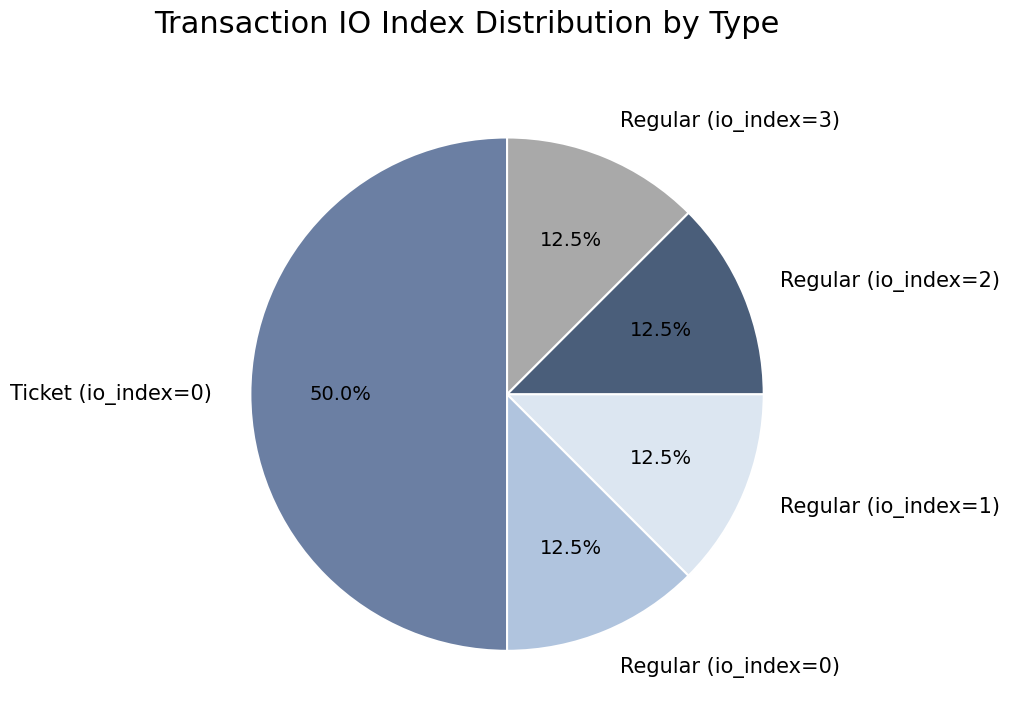

Which has a higher value, Regular (io_index=3) or Ticket (io_index=0)?

Ticket (io_index=0)